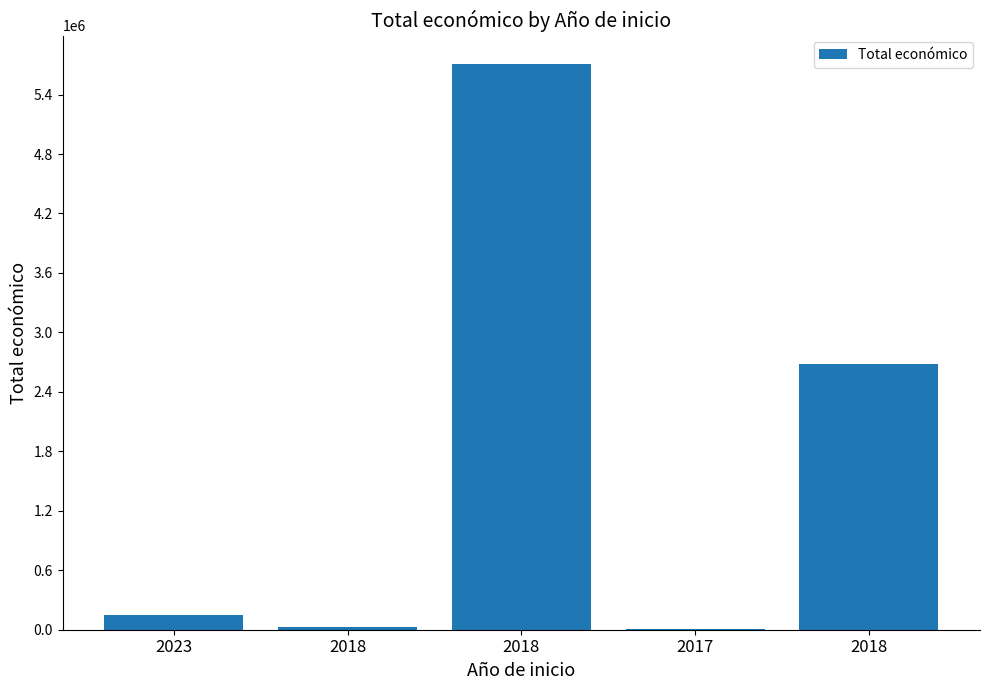

What is the sum of all values?

8581507